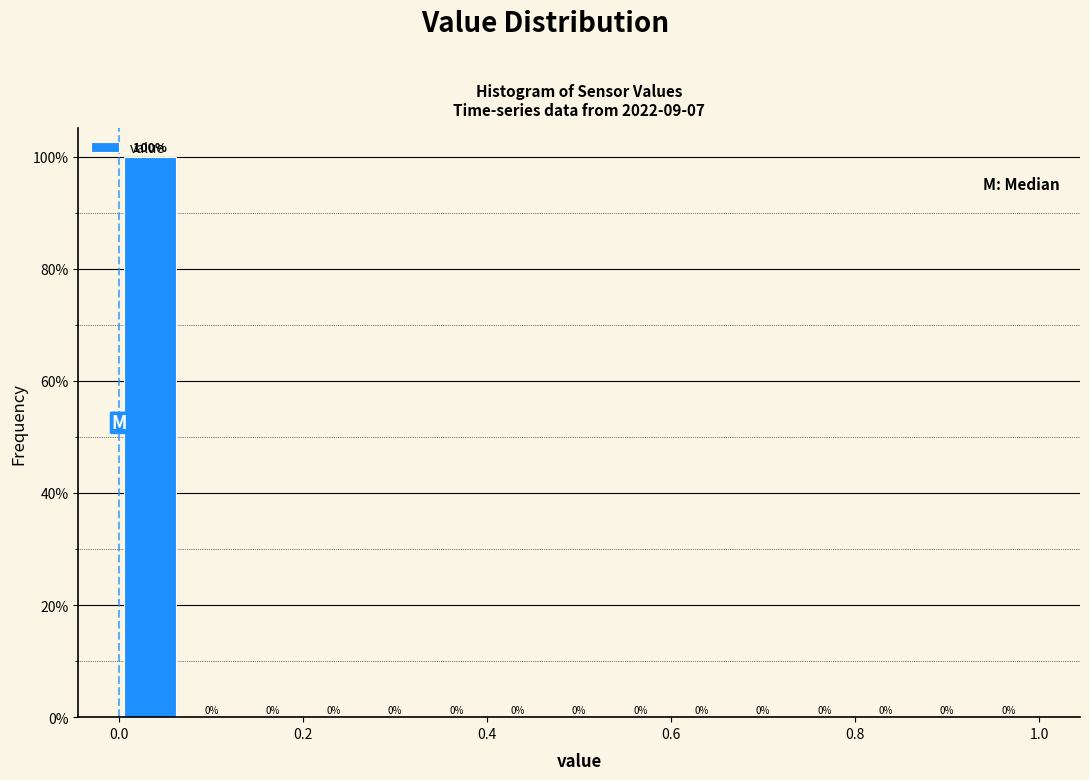

Around what value on the x-axis is the tallest bar? Give the approximate position of its centre, as read against the axis.

0.04